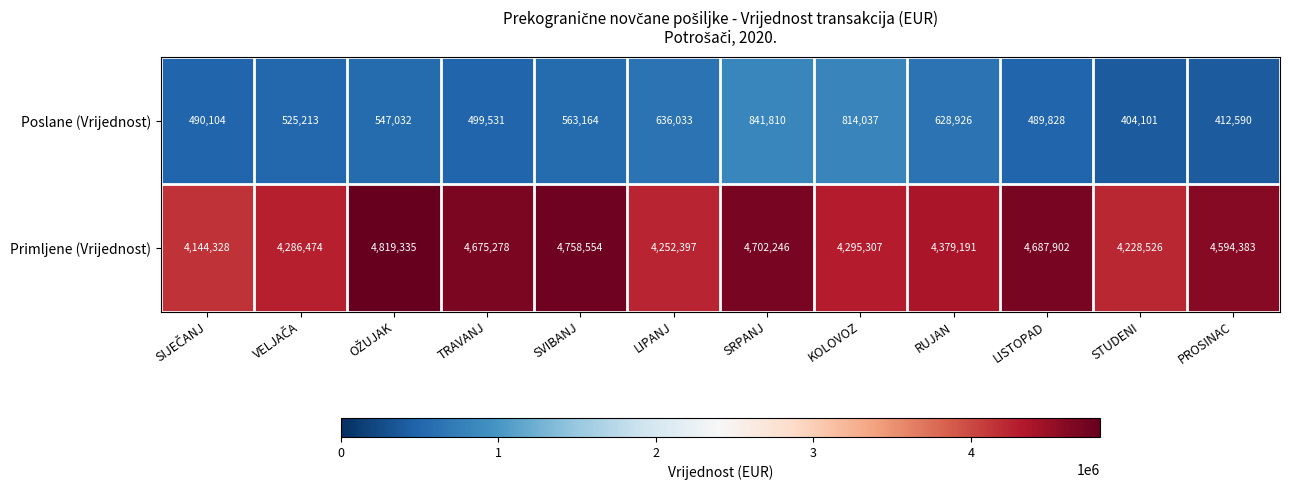

How many series are shown in this chart?

2